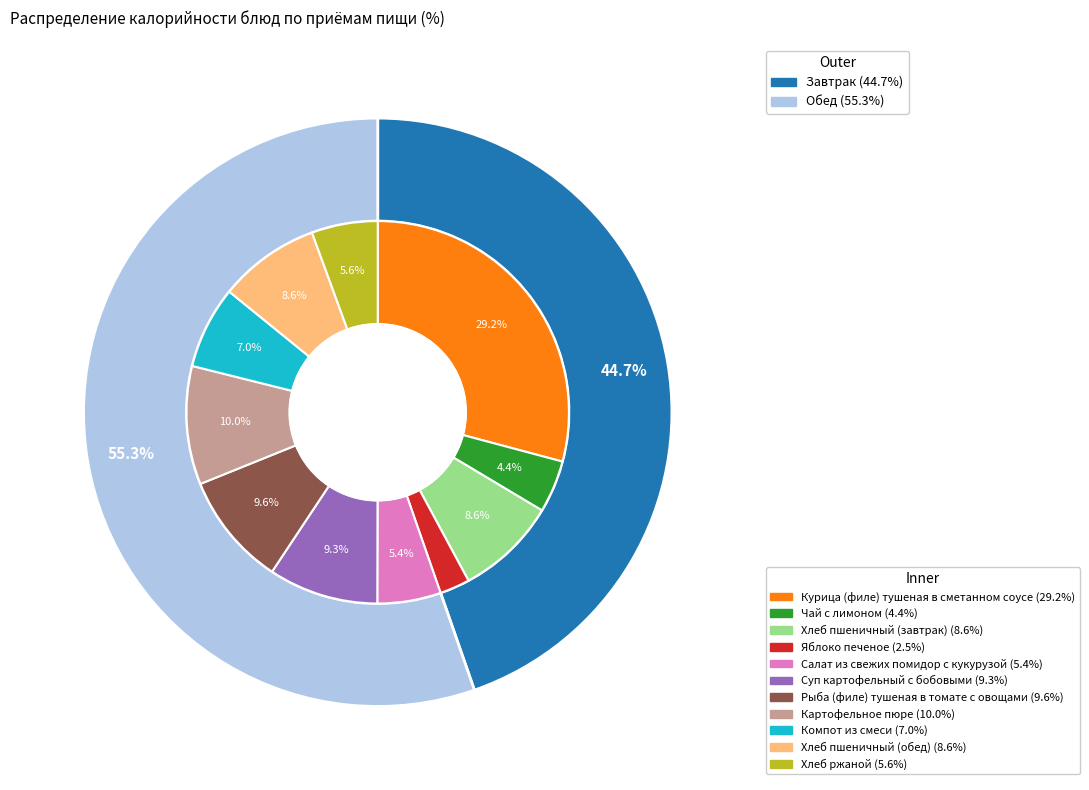

Does Суп картофельный с бобовыми represent more than half of the total?

No